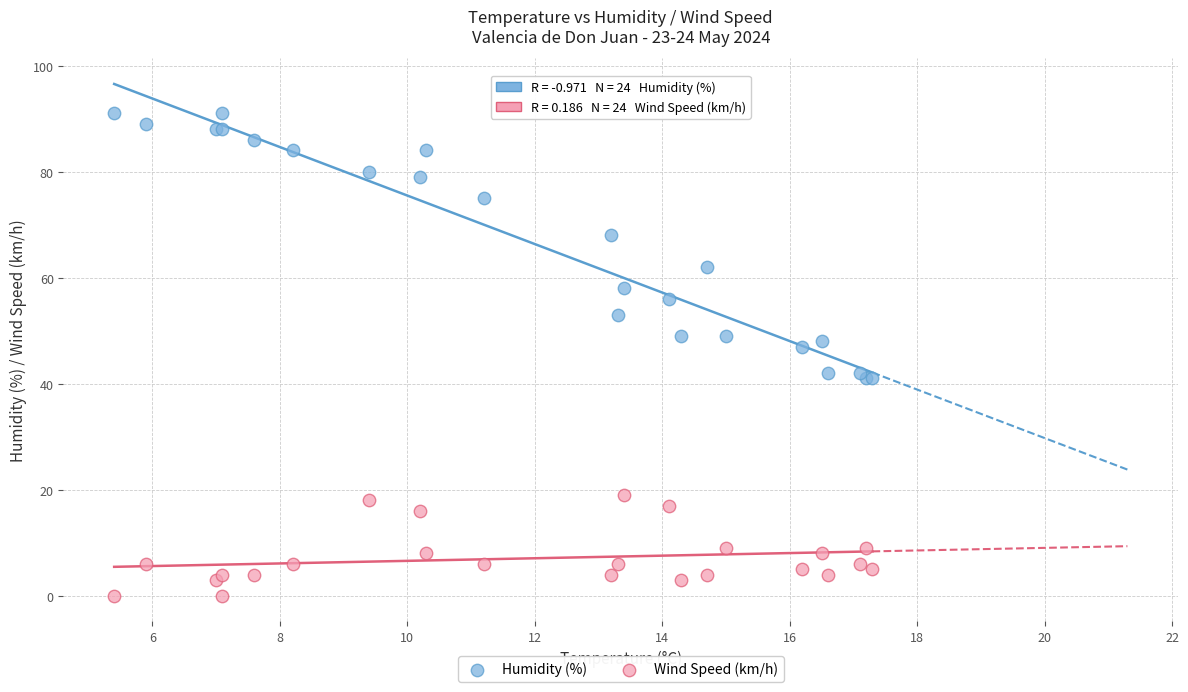

In the Humidity (%) series, what Y value is closest to 66?

68